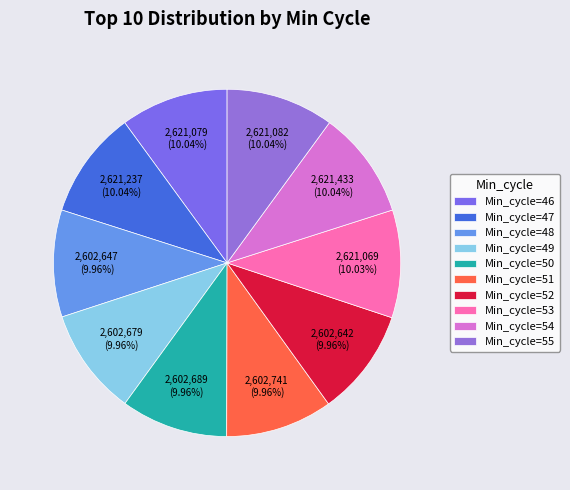

Count the number of slices in the pie.

10